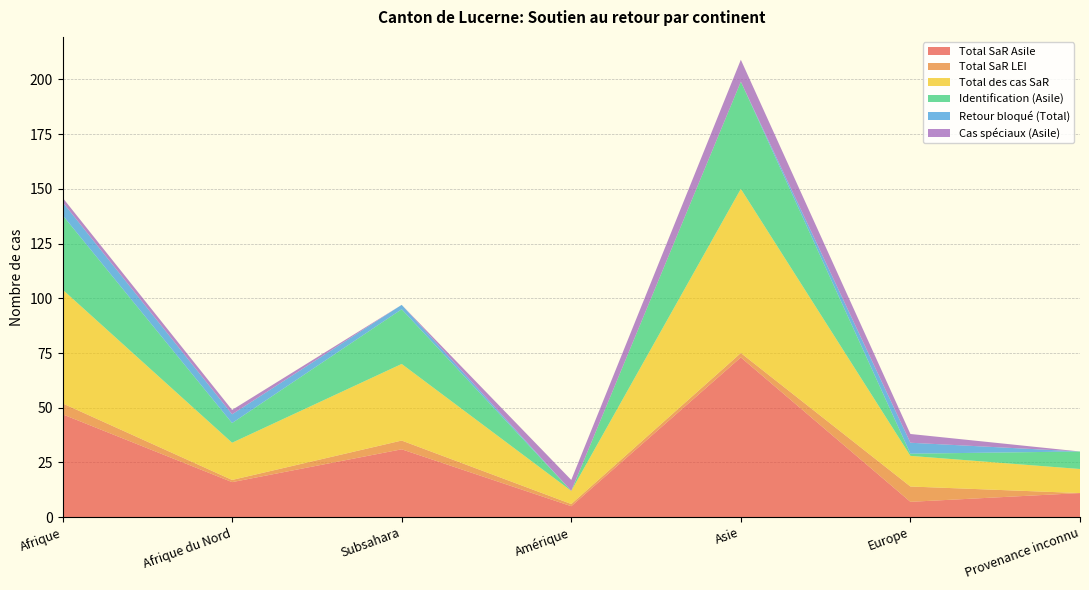

Reading left to right, transcribe all the data shown in this chart.

Total SaR Asile: 47	16	31	5	73	7	11
Total SaR LEI: 5	1	4	1	2	7	0
Total des cas SaR: 52	17	35	6	75	14	11
Identification (Asile): 34	9	25	0	49	1	8
Retour bloqué (Total): 6	4	2	0	0	5	0
Cas spéciaux (Asile): 2	2	0	5	10	4	0